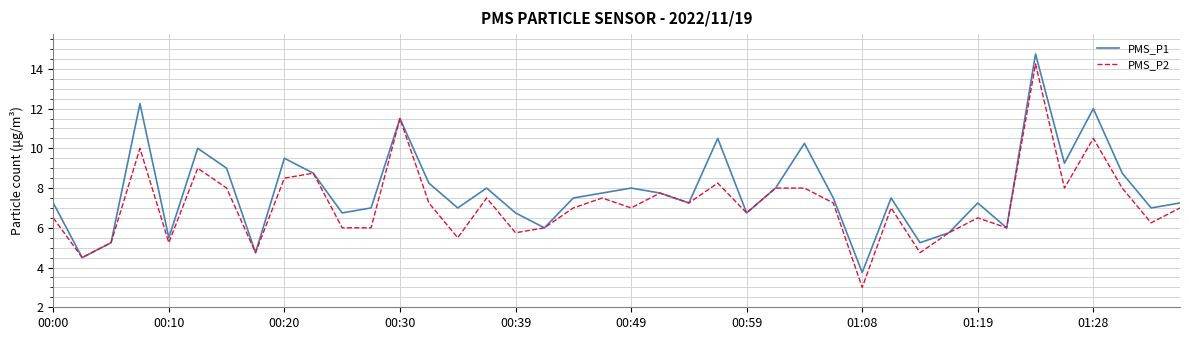

What is the minimum value for PMS_P2?

3.0